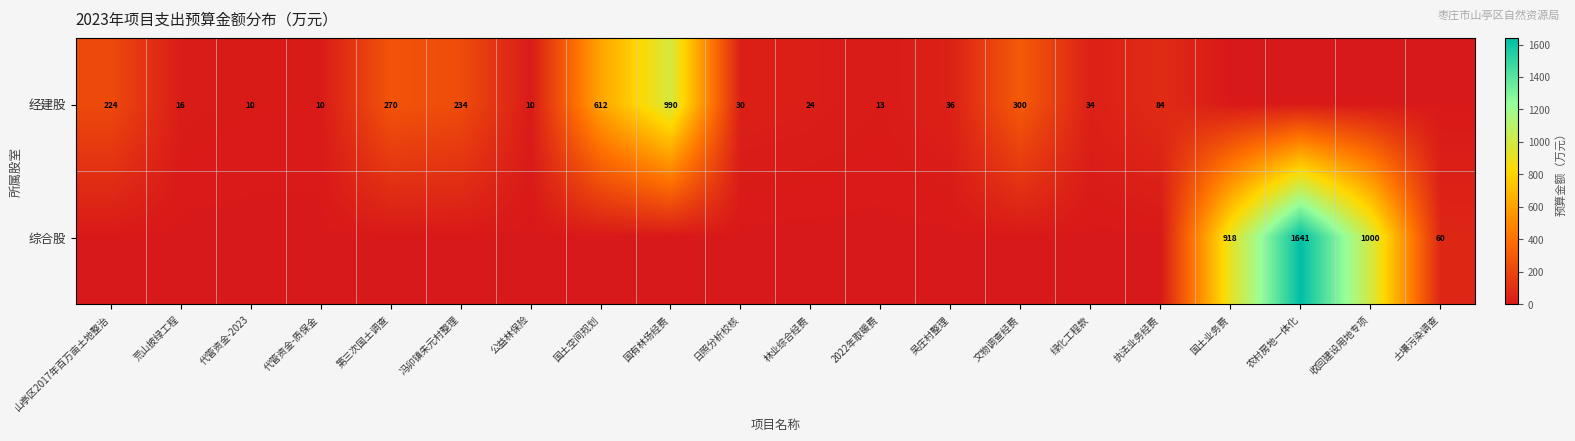

How many distinct data groups are displayed?

2